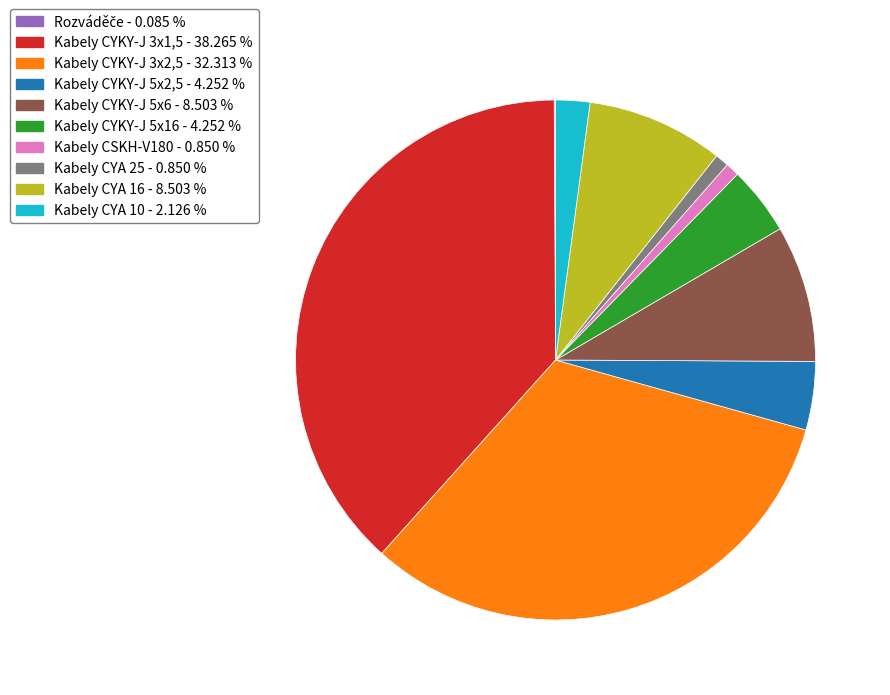

Which slice is the largest?

Kabely CYKY-J 3x1,5